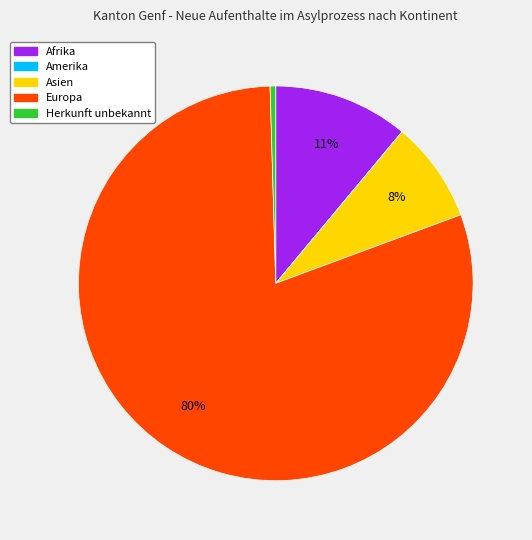

Is there a majority slice in this chart?

Yes